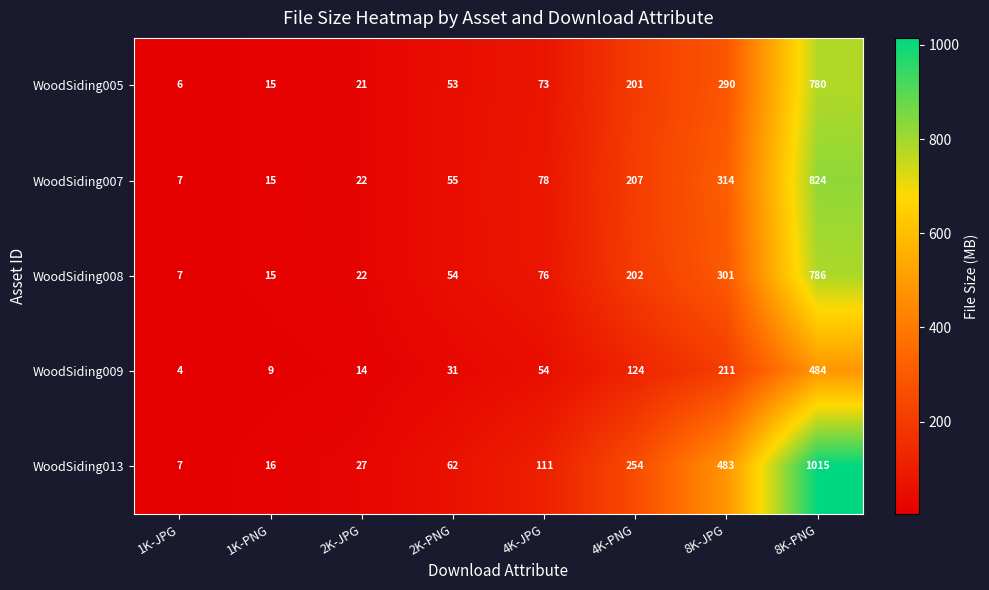

What is the difference between the highest and lowest values at 2K-PNG?

31